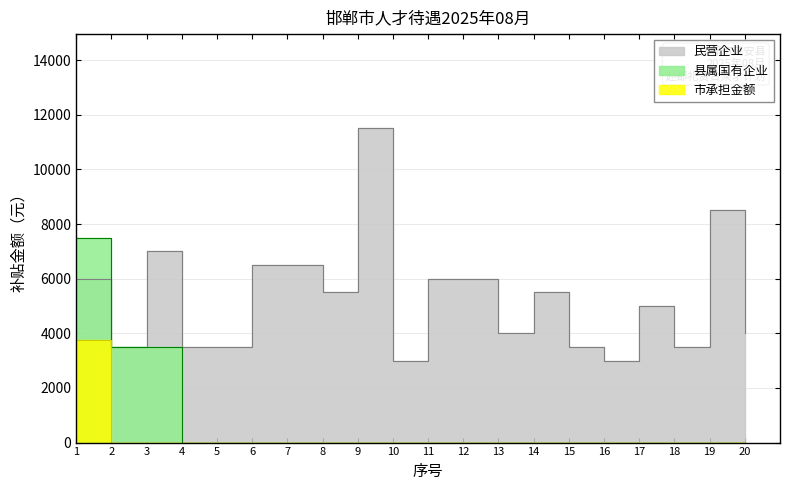

Does the chart have visible grid lines?

Yes